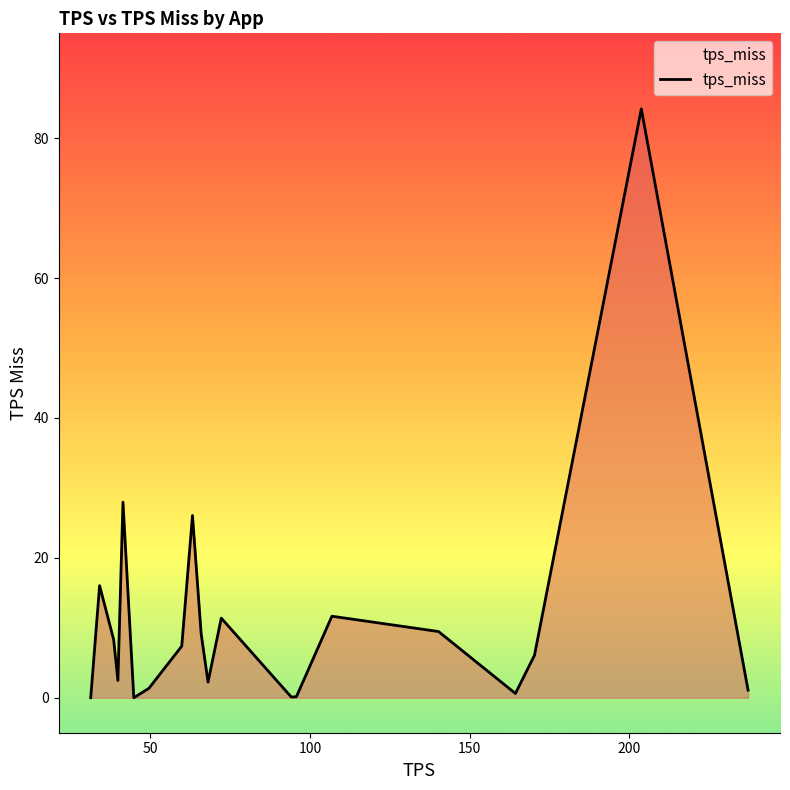

What is the greatest value displayed?

84.2